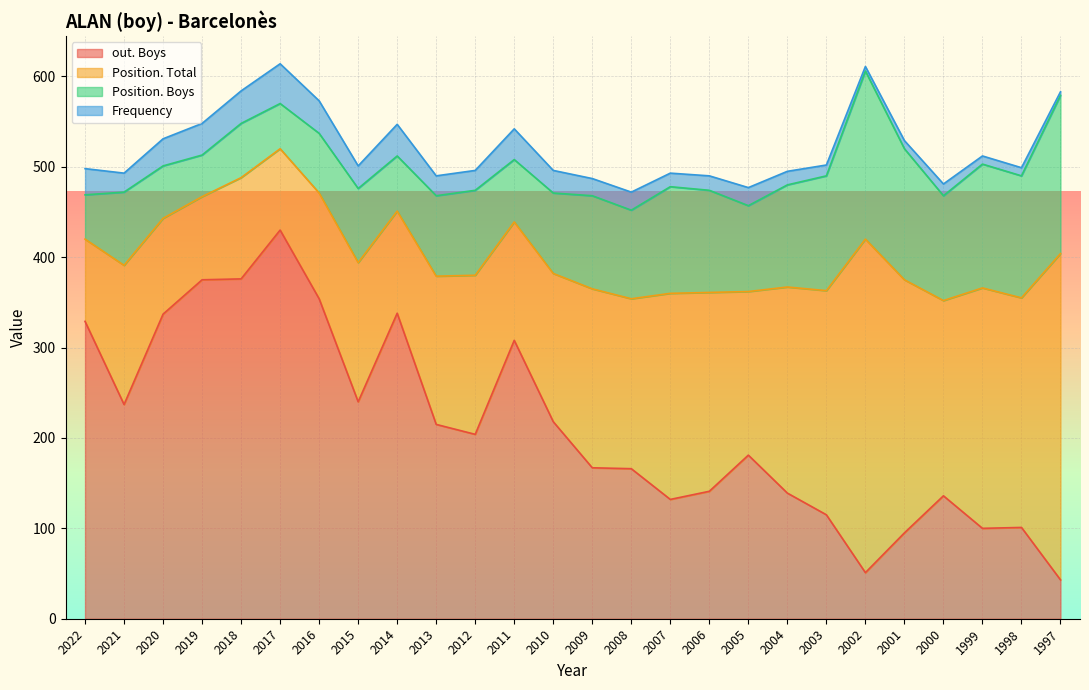

At which category is the sum across all series the highest?

2017